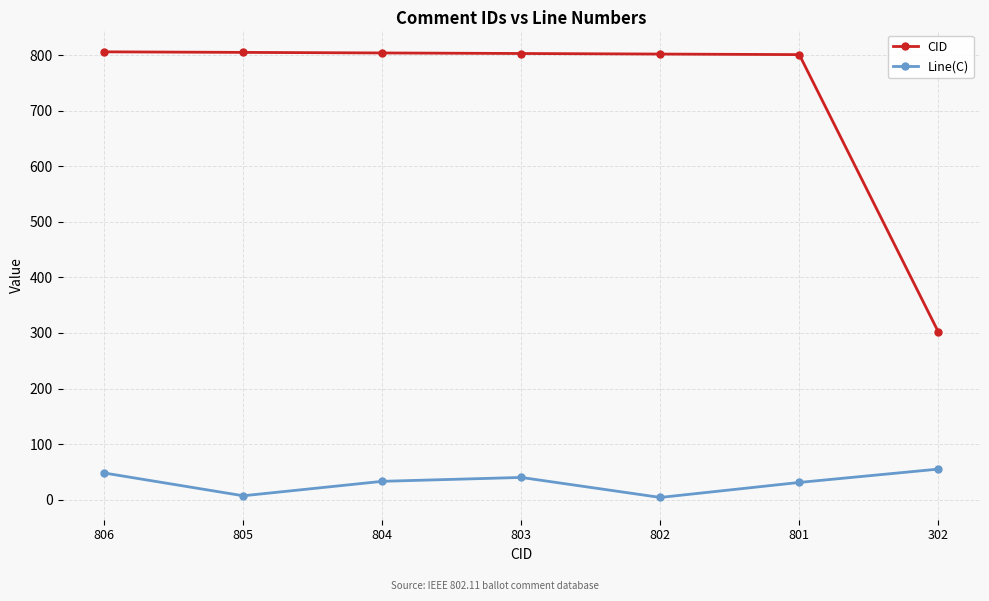

True or false: Line(C) and CID cross at least once.

False